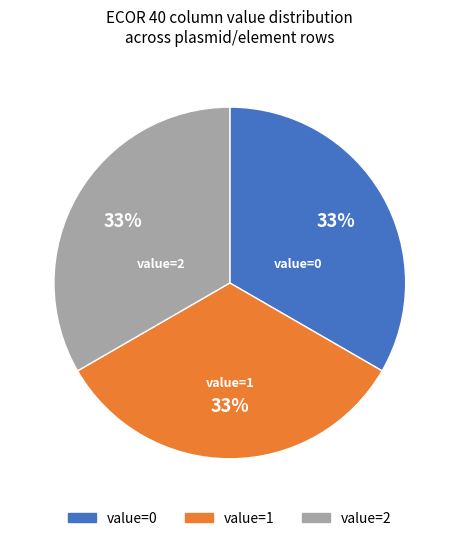

To the nearest percent, what is the average slice percentage?

33%